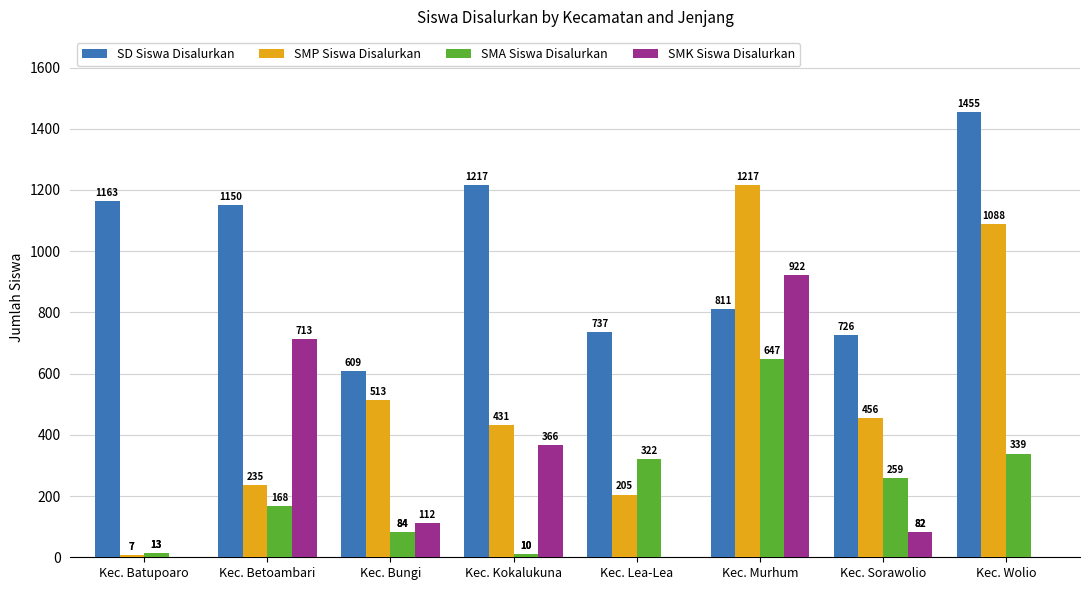

What is the average value of the SMP Siswa Disalurkan series?

519